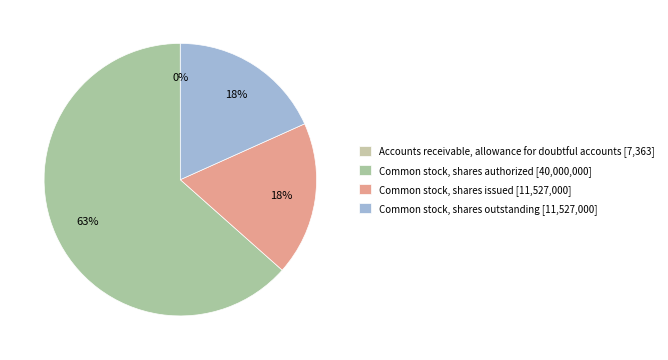

Rank the categories by value from highest to lowest.

Common stock, shares authorized, Common stock, shares issued, Common stock, shares outstanding, Accounts receivable, allowance for doubtful accounts